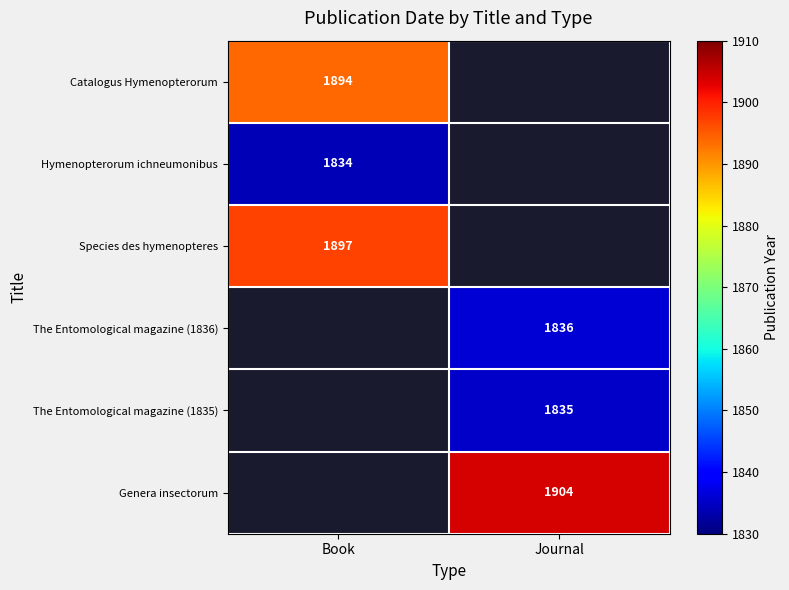

Is it true that The Entomological magazine (1835) equals 3132 at Journal?

False